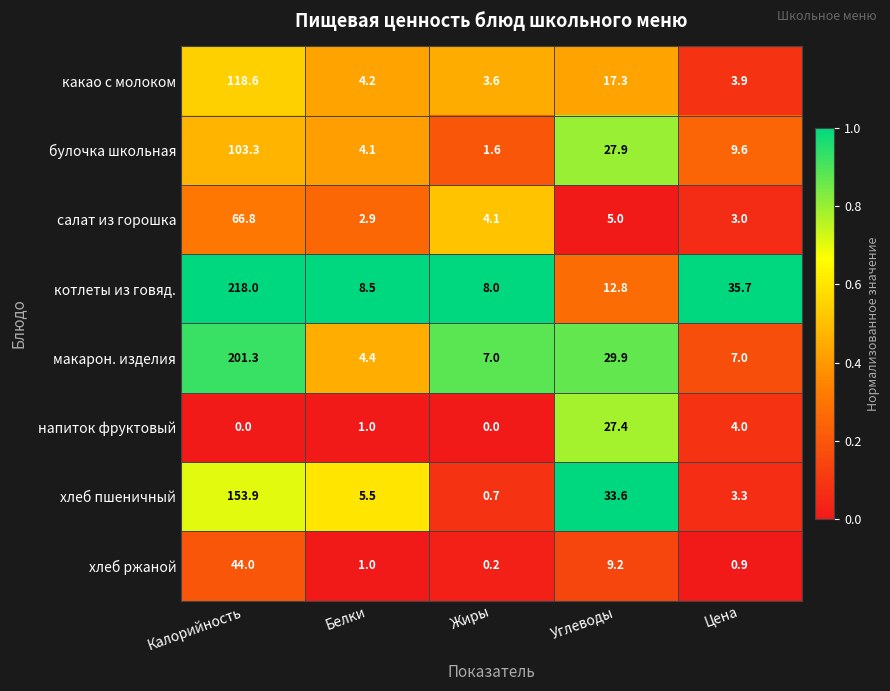

At Цена, list the series in order from smallest to largest.

хлеб ржаной, салат из горошка, хлеб пшеничный, какао с молоком, напиток фруктовый, макарон. изделия, булочка школьная, котлеты из говяд.